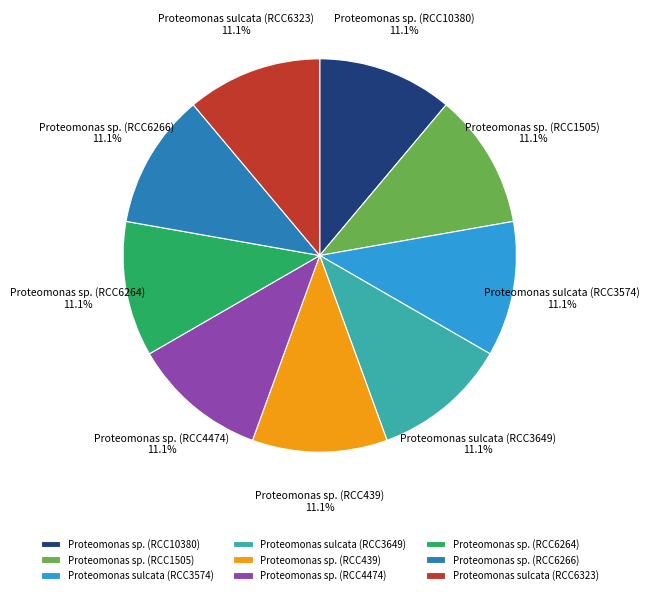

Combined, do Proteomonas sp. (RCC6264) and Proteomonas sp. (RCC6266) account for over 50%?

No